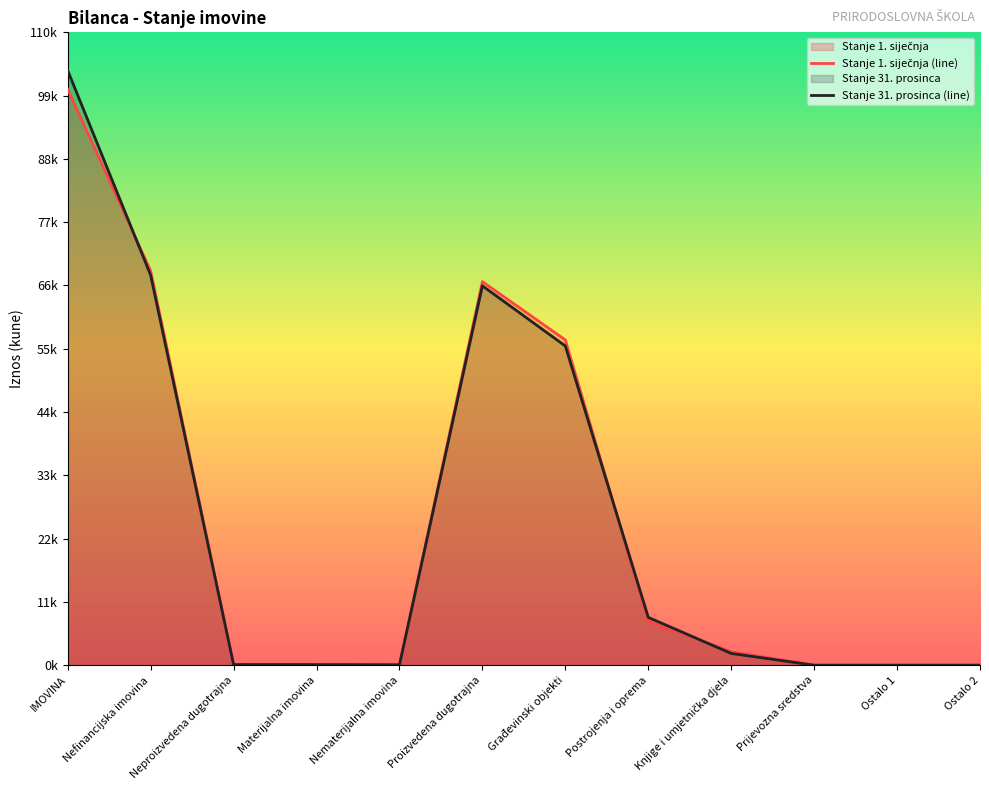

The Stanje 1. siječnja series shows 19985 at Neproizvedena dugotrajna. True or false?

False